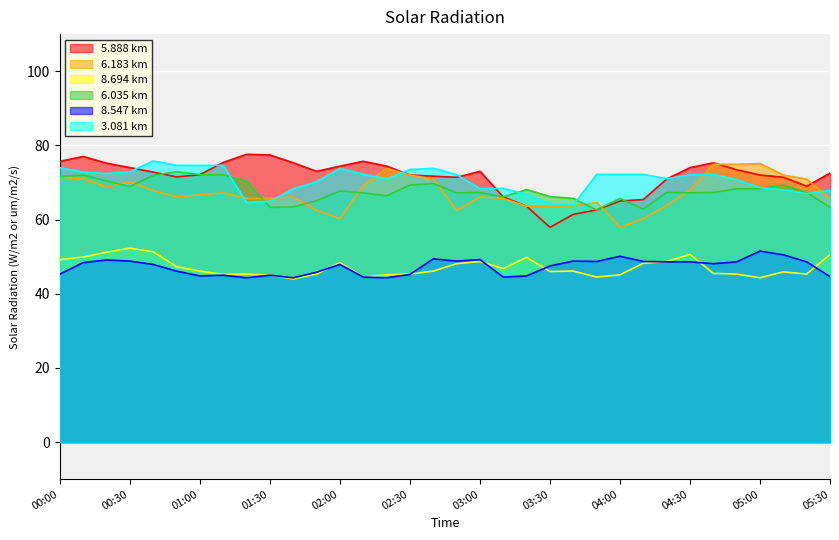

How many lines are shown in the chart?

6